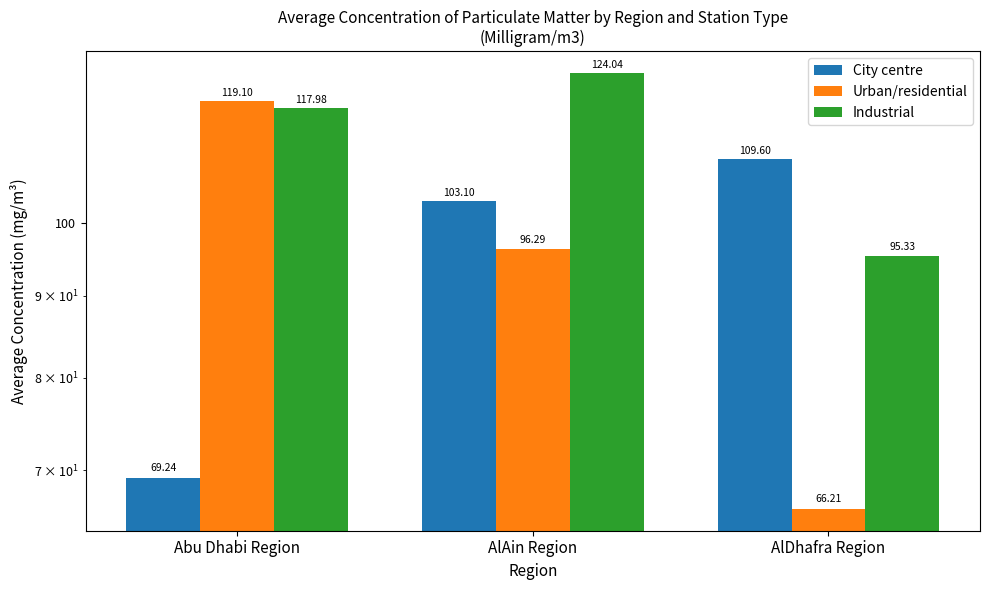

At which category is the sum across all series the highest?

AlAin Region